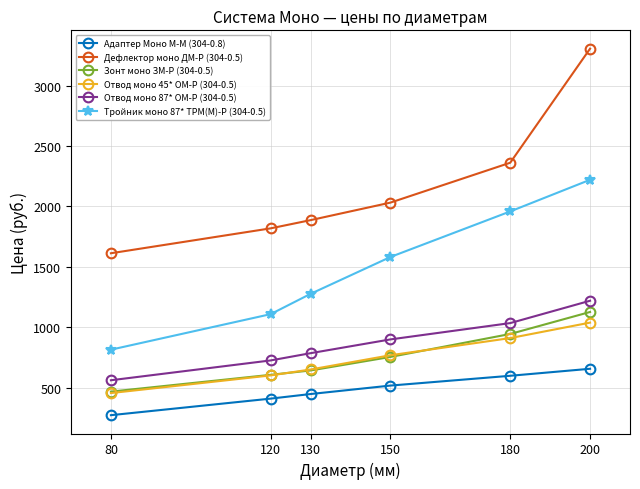

Is it true that Дефлектор моно ДМ-Р (304-0.5) equals 3198 at 120?

False